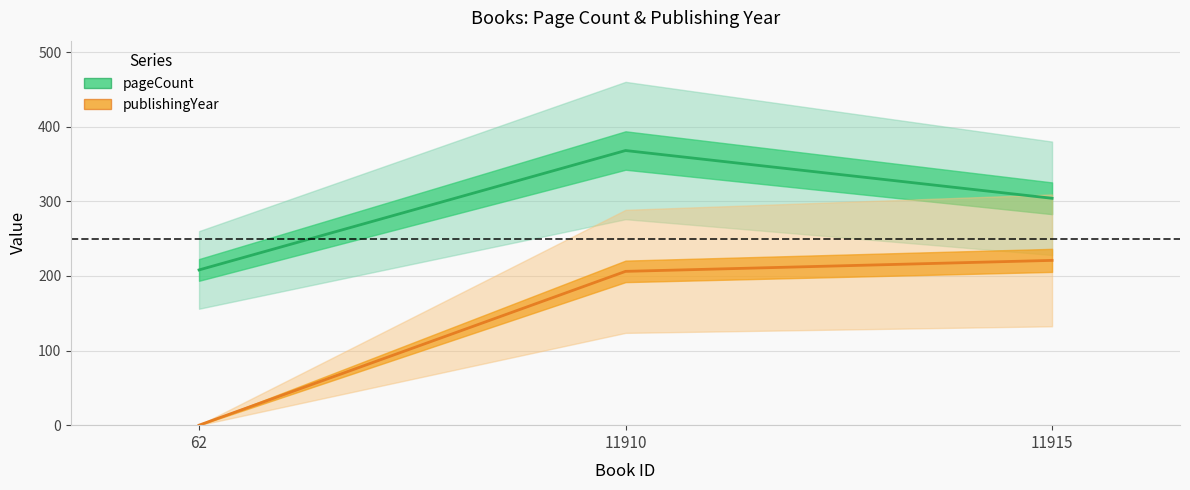

What is the sum of all publishingYear values?

426.9